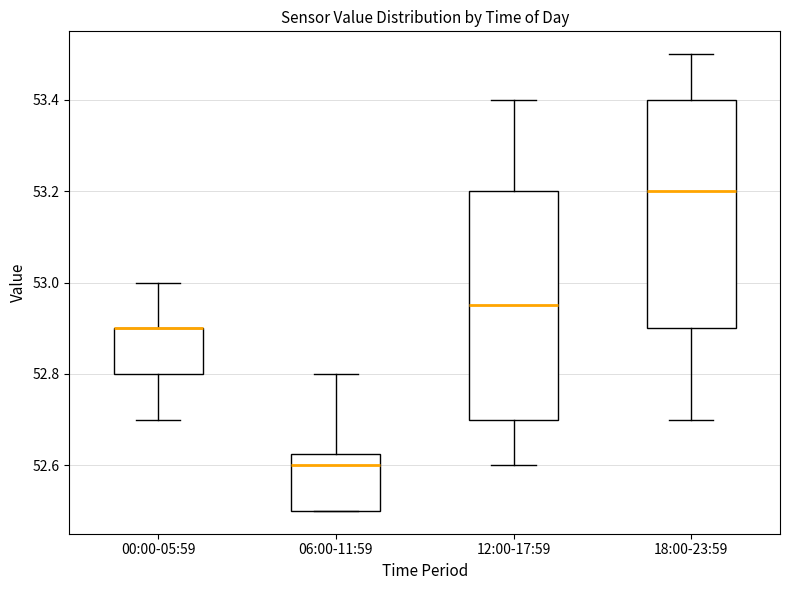

Where does the lower whisker of the box for 00:00-05:59 end on the y-axis? The values are not printed on the chart, so give them approximately, as read against the axis.

52.70